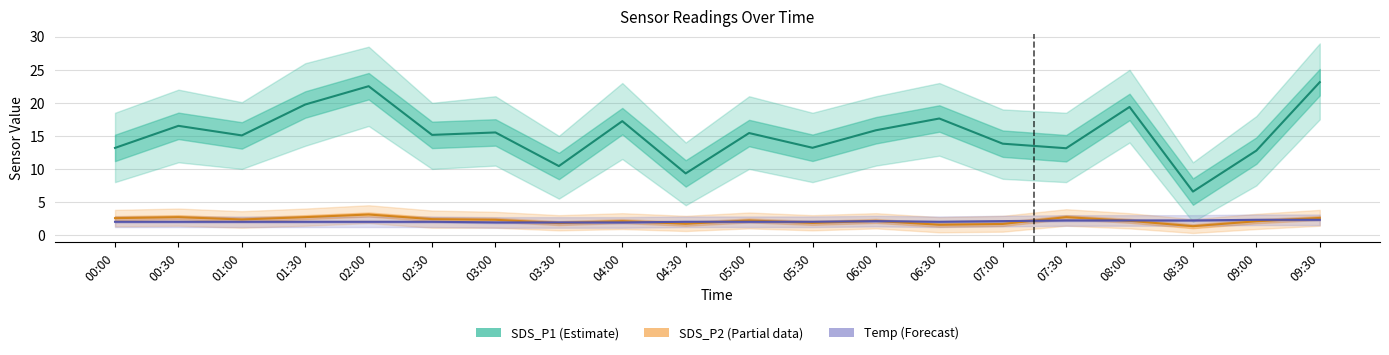

Where does the SDS_P1 (Estimate) series first go above 15?

00:30